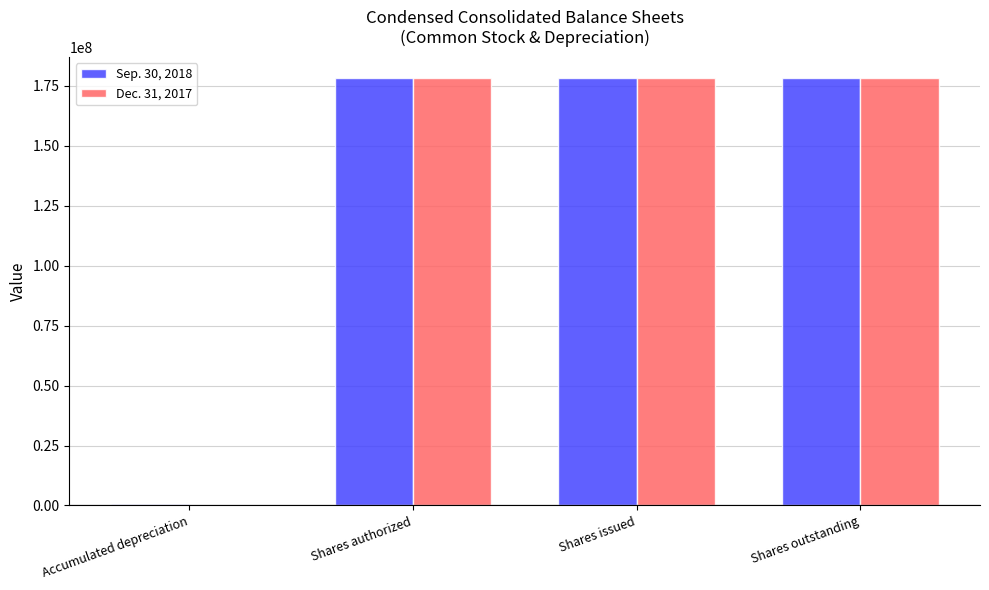

The value of Sep. 30, 2018 at Shares issued is 306646833. True or false?

False